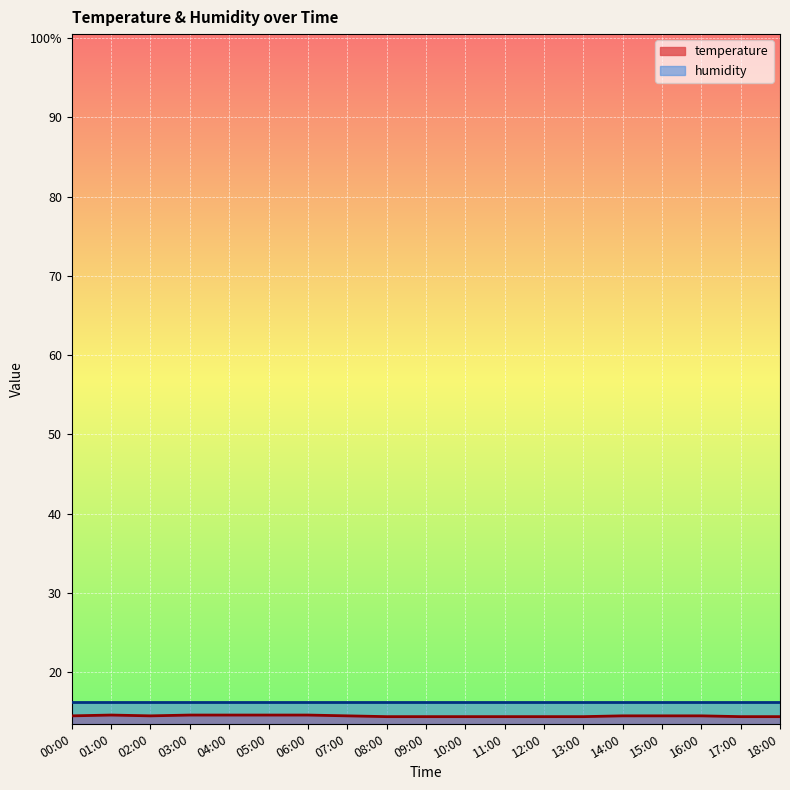

What is the value of the 12th point from the left?

14.4